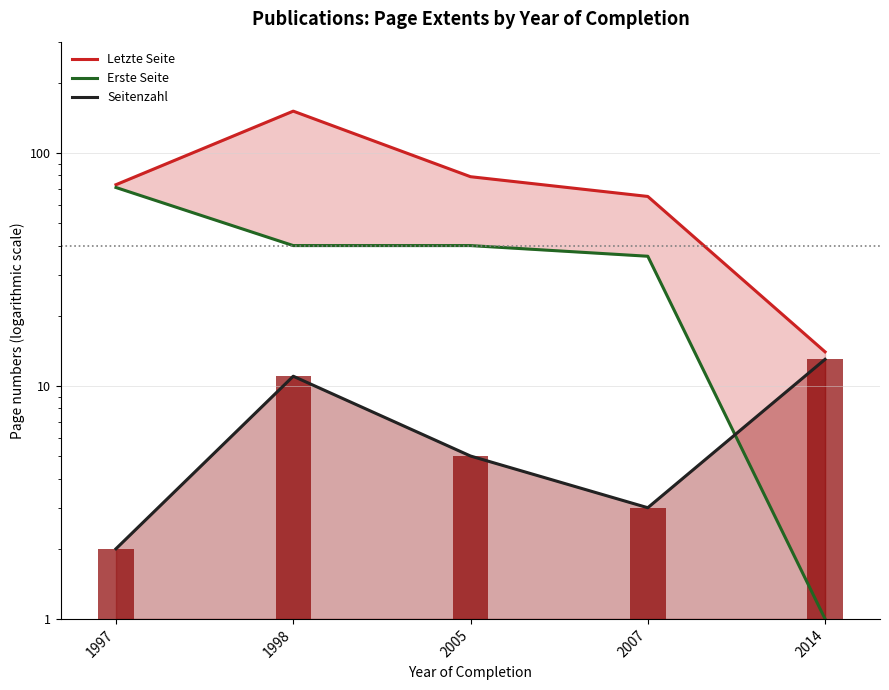

Is the value of Erste Seite at 1998 greater than the value of Letzte Seite at 1997?

No